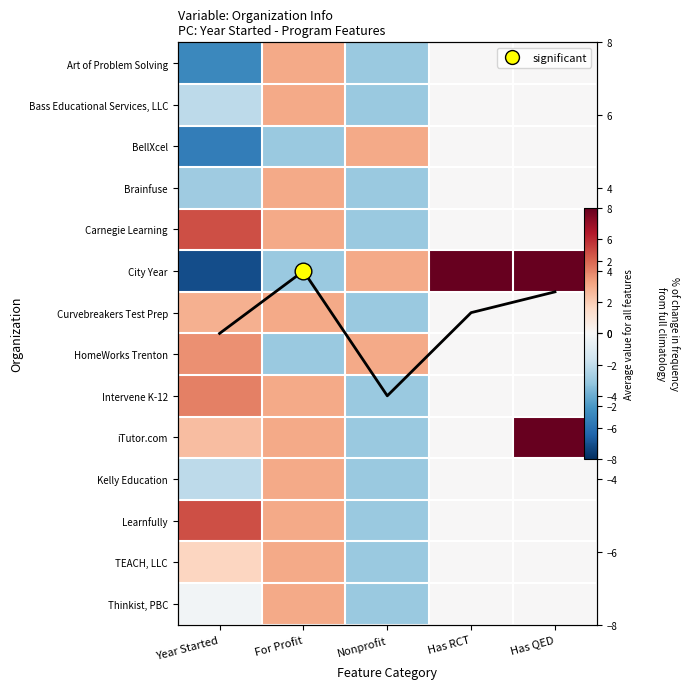

Between Year Started and Has QED, which series saw the biggest shift?

City Year